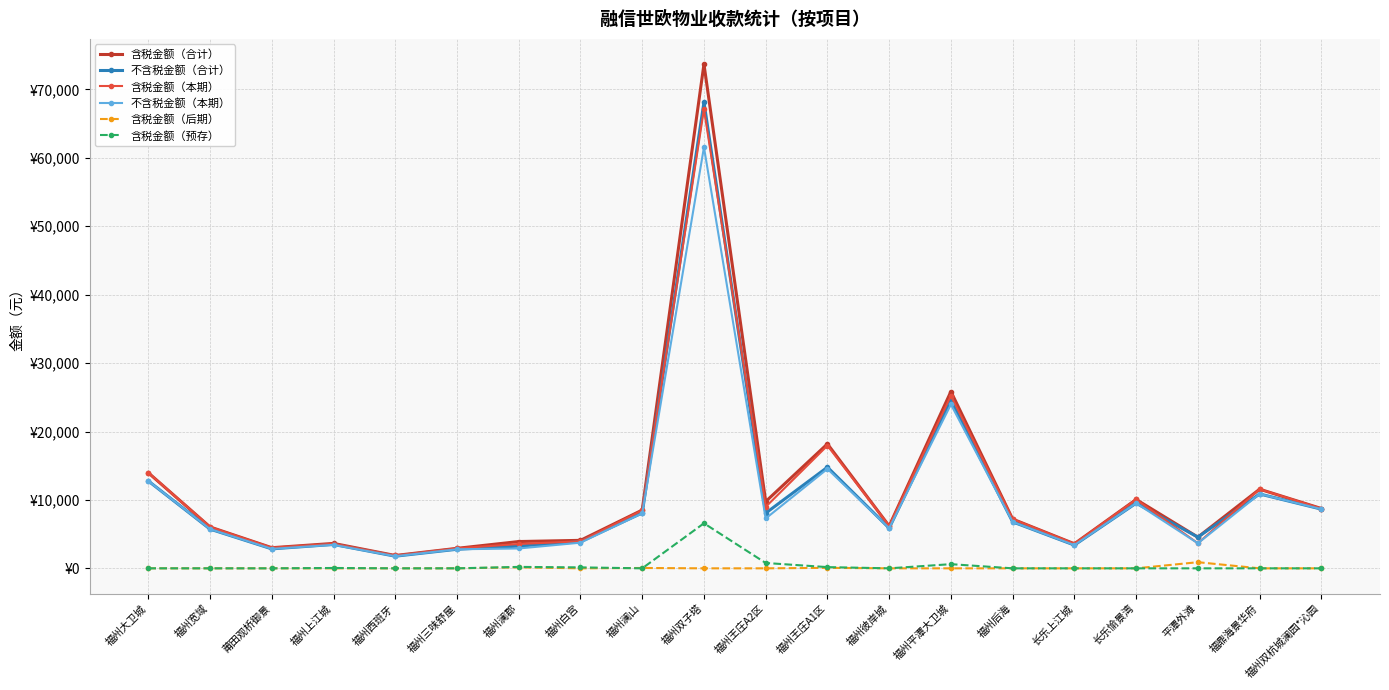

Is this an area chart (filled region under the line)?

No